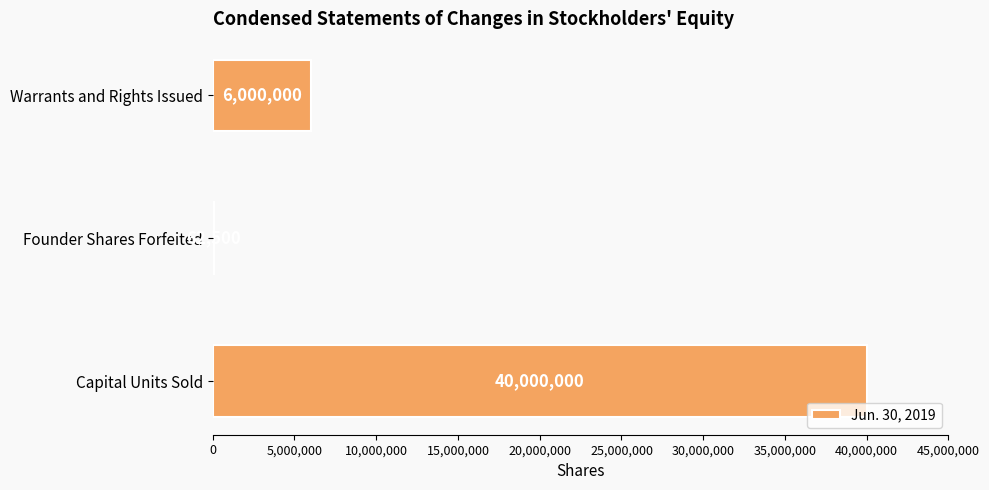

What is the greatest value displayed?

40000000